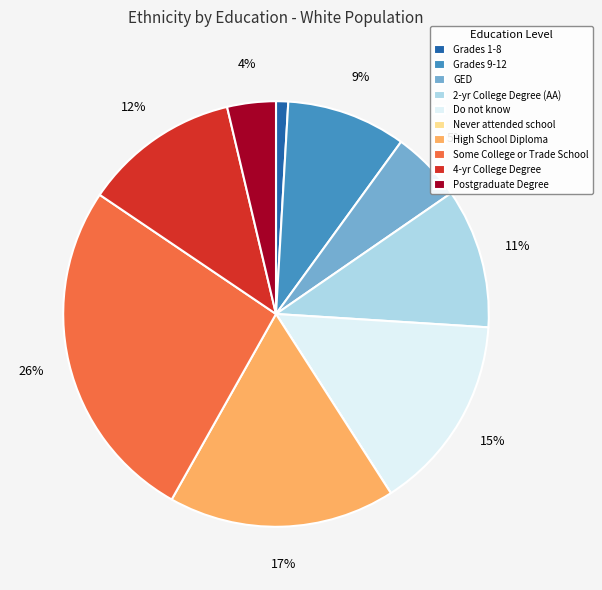

Is the sum of Grades 1-8 and GED greater than half?

No